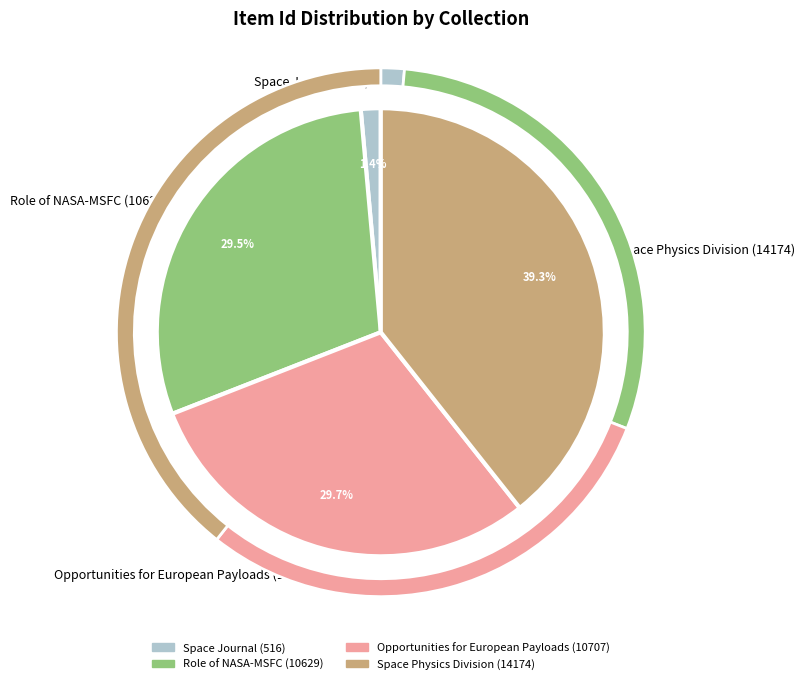

True or false: Space Physics Division (14174) accounts for 50% of the total.

False